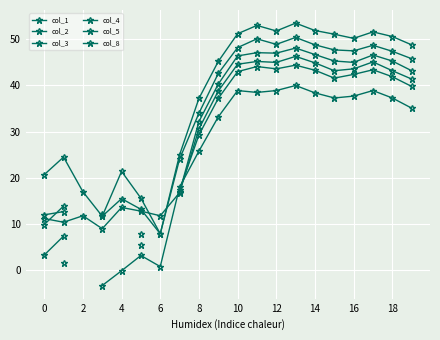

What is the smallest value displayed?

-3.3